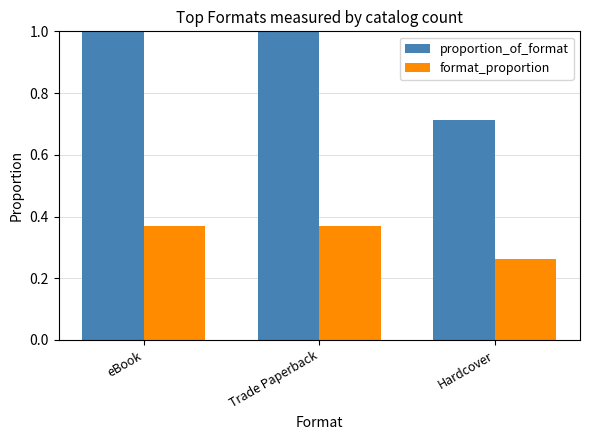

What is the average value of the proportion_of_format series?

0.9